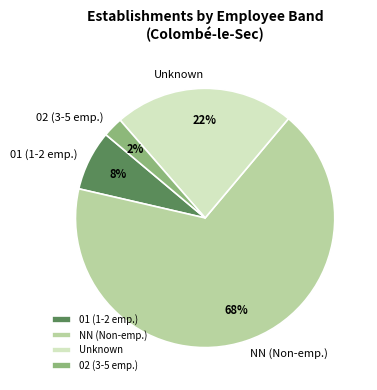

How many segments does this pie chart have?

4